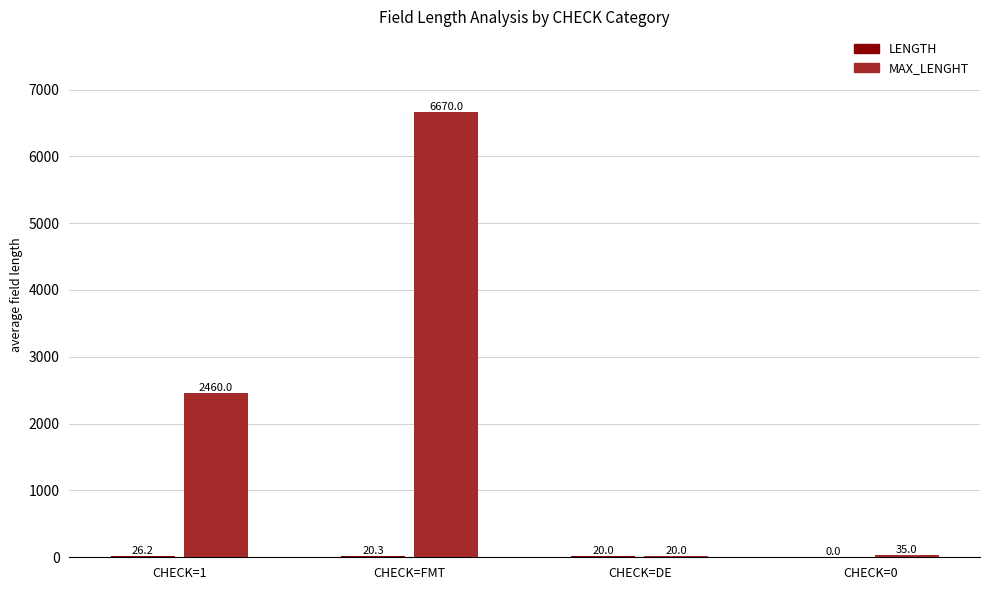

Which category has the highest value in the MAX_LENGHT series?

CHECK=FMT